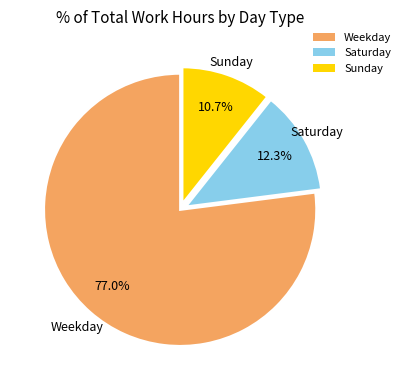

Count the number of slices in the pie.

3